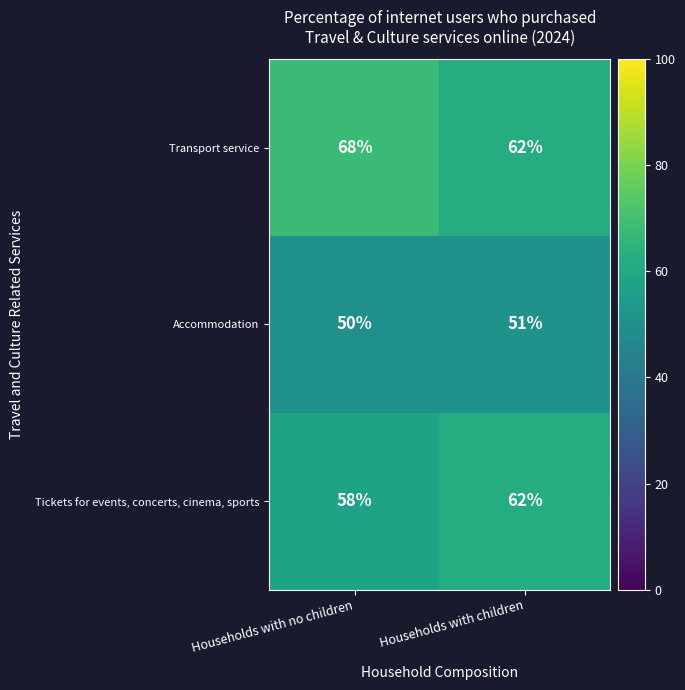

Is it true that Accommodation equals 28 at Households with children?

False